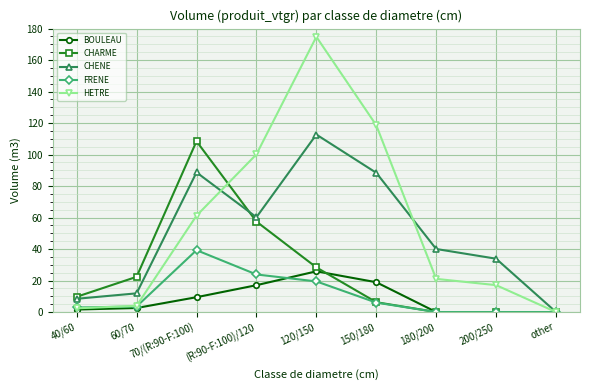

What is the spread (max minus min) of values at 70/(R:90-F:100)?

99.0